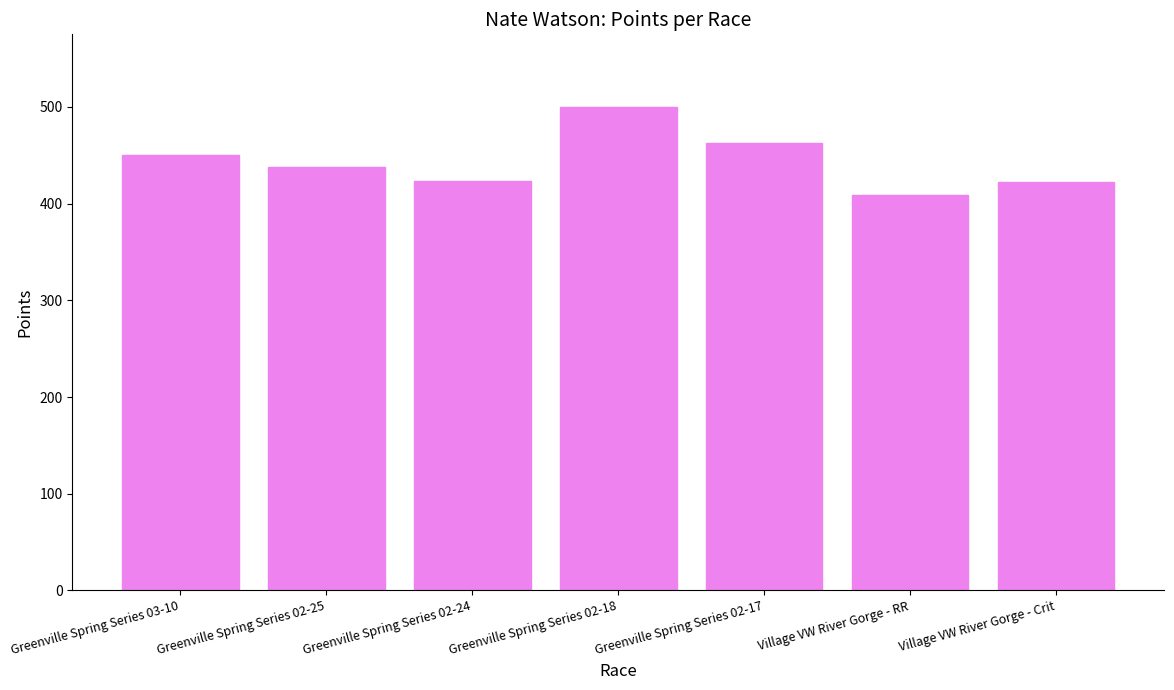

What is the change in value from Greenville Spring Series 03-10 to Greenville Spring Series 02-24?

-26.6